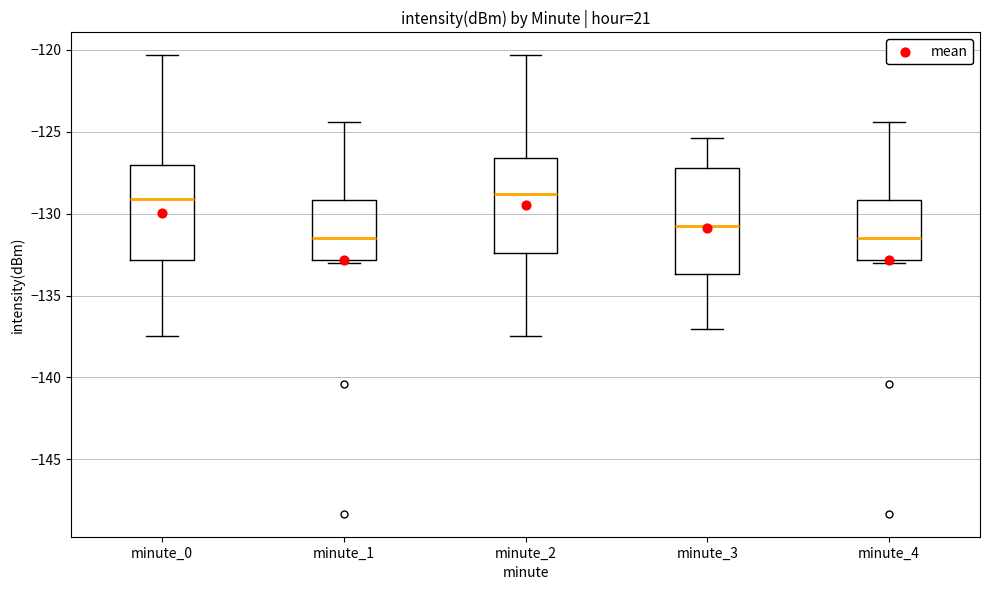

Where does the lower whisker of the box for minute_0 end on the y-axis? The values are not printed on the chart, so give them approximately, as read against the axis.

-137.5